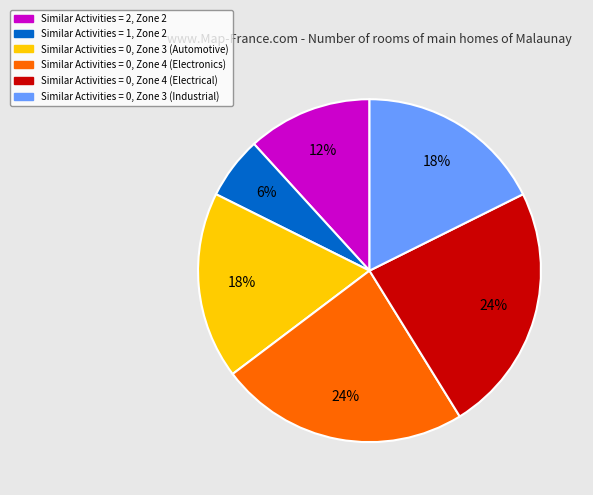

Does Similar Activities = 0, Zone 4 (Electronics) account for over 50% of the chart?

No